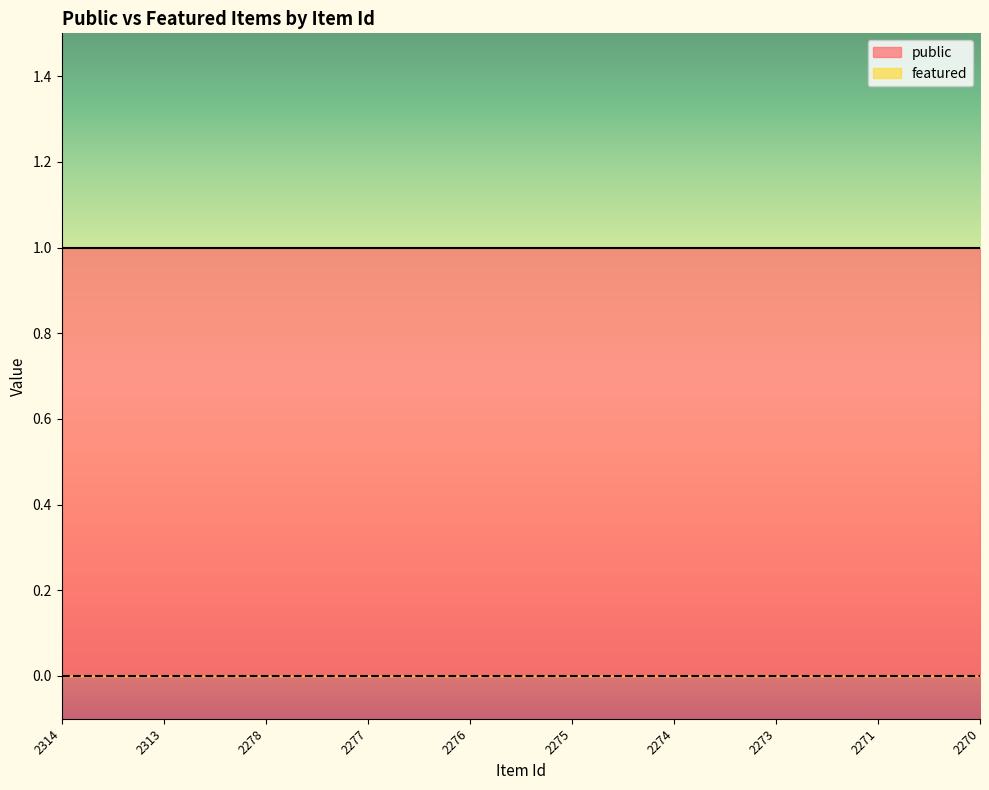

Rank the series by their average value, from lowest to highest.

featured, public